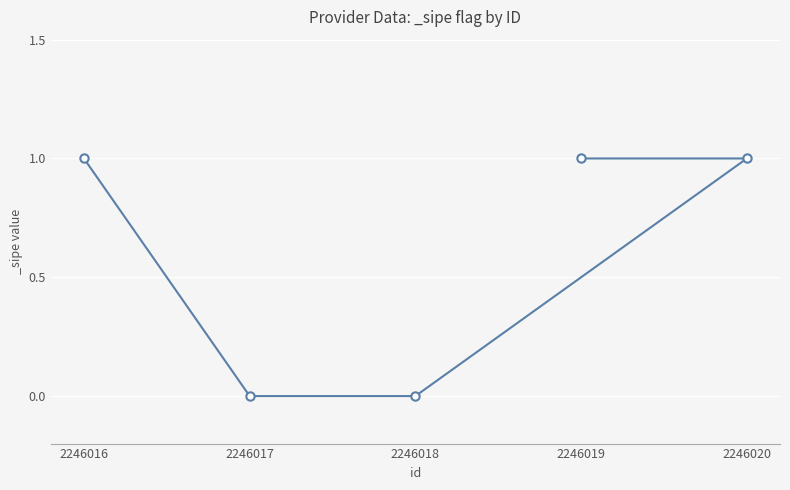

Reading right to left, extract all data points from this chart.

1	1	0	0	1